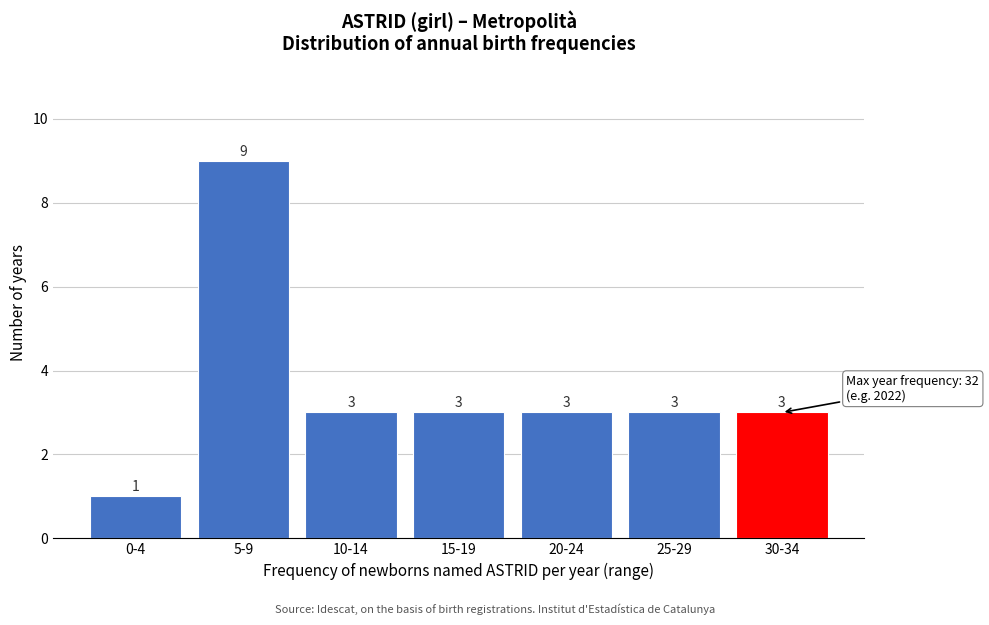

Reading right to left, what are all the values shown in this chart?

3	3	3	3	3	9	1